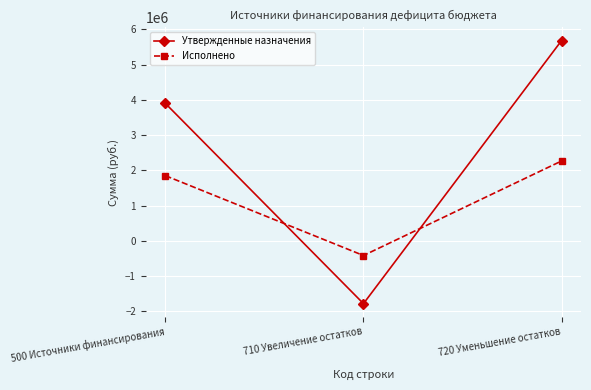

What is the sum of all Исполнено values?

3698332.1